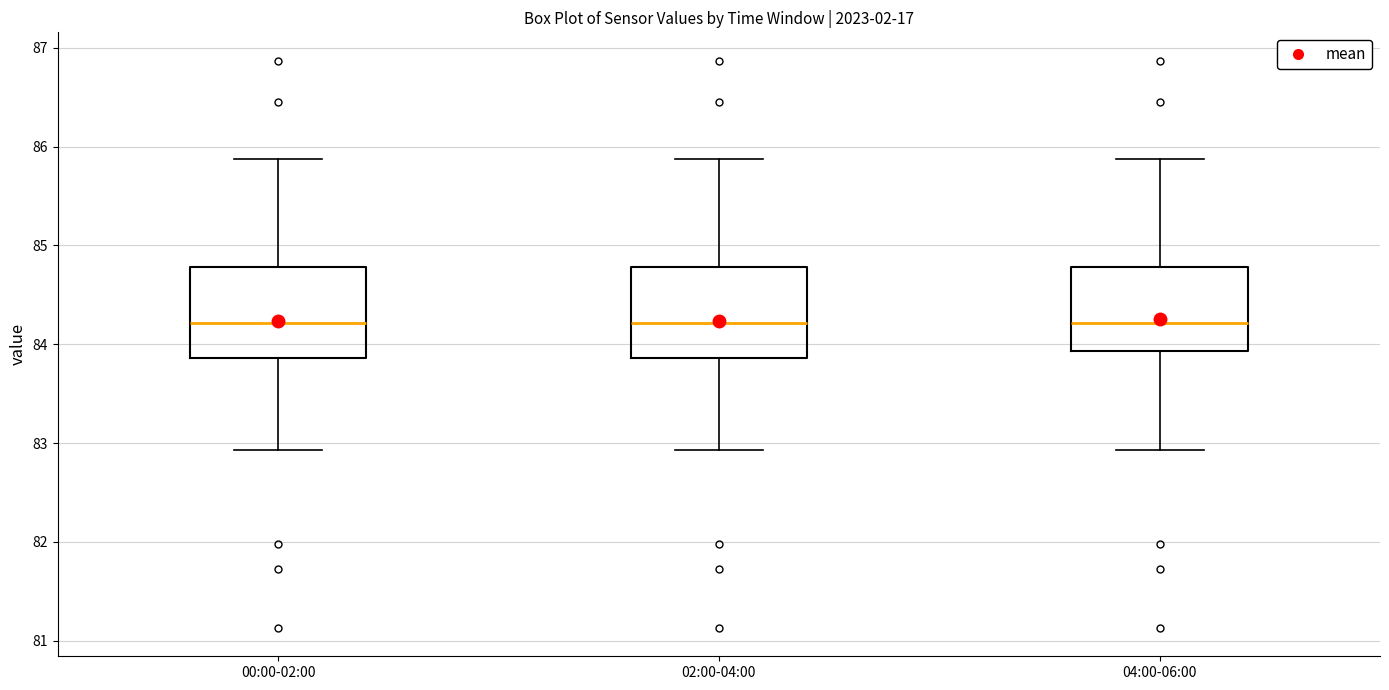

Reading left to right, read every box against the y-axis: the position of its median line, the range the box covers, and the ends of its whiskers. The values are not printed on the chart, so give them approximately, as read against the axis.

00:00-02:00: median 84.2, box 83.9 to 84.8, whiskers 82.9 to 85.9
02:00-04:00: median 84.2, box 83.9 to 84.8, whiskers 82.9 to 85.9
04:00-06:00: median 84.2, box 83.9 to 84.8, whiskers 82.9 to 85.9